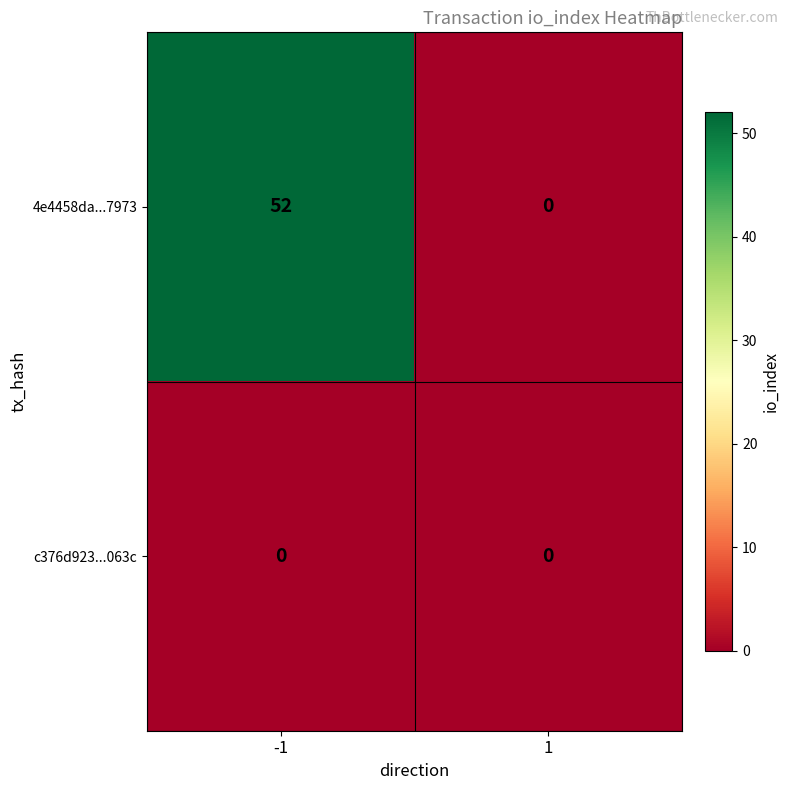

List the series in order of their peak value, highest first.

4e4458da...7973, c376d923...063c